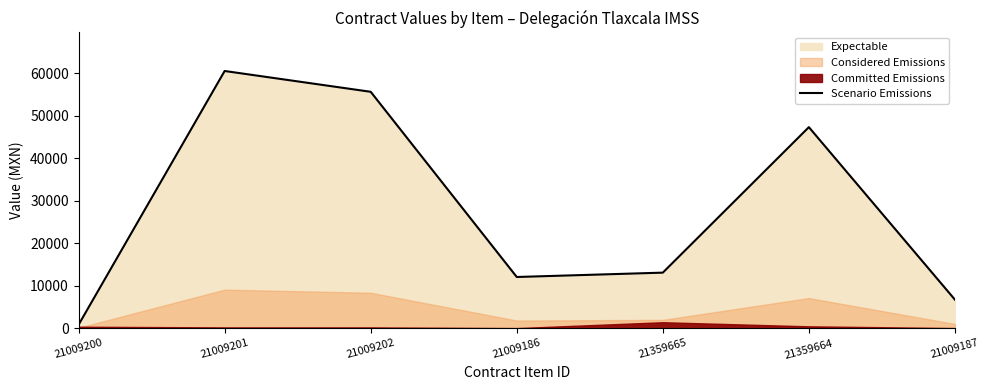

What position from the left is 21009201?

2